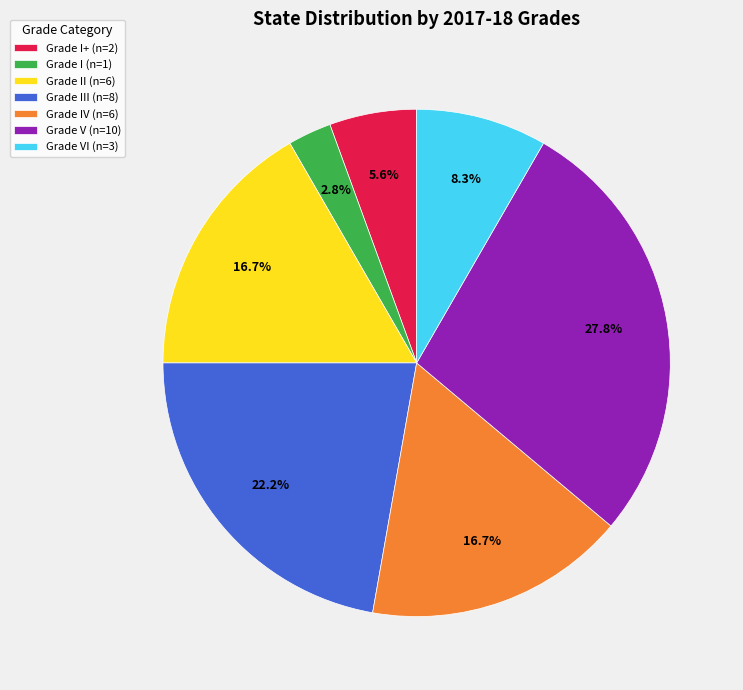

Does any single category account for the majority?

No